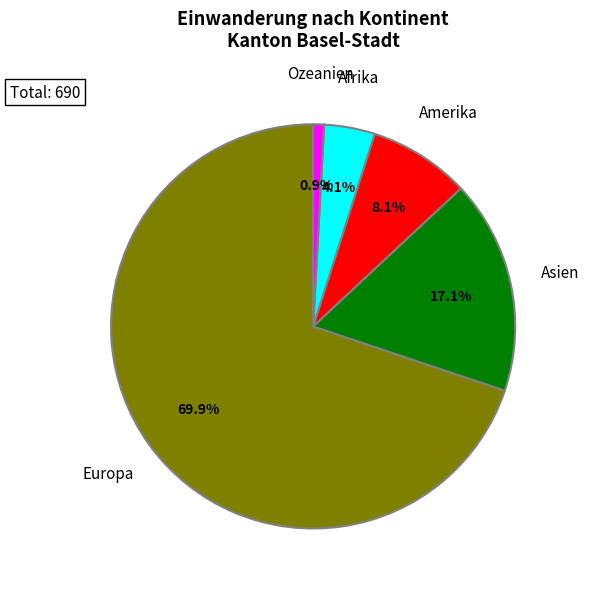

Count the number of slices in the pie.

5